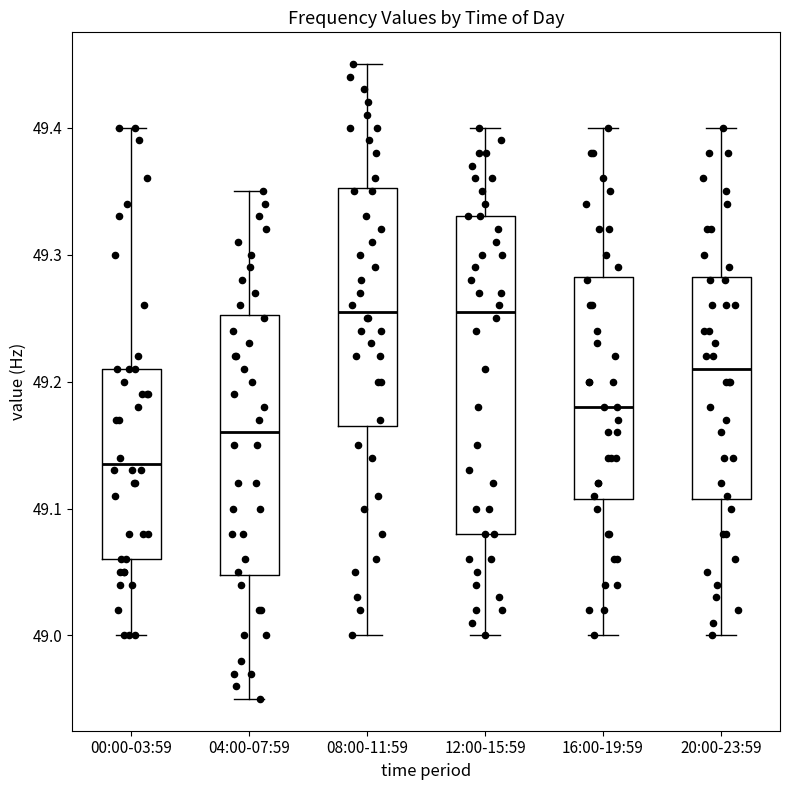

Reading left to right, transcribe this box plot: for each box, give where its median line is, the range the box spans, and where its two whiskers end, as read against the y-axis. The values are not printed on the chart, so give them approximately, as read against the axis.

00:00-03:59: median 49.14, box 49.06 to 49.21, whiskers 49.00 to 49.40
04:00-07:59: median 49.16, box 49.05 to 49.25, whiskers 48.95 to 49.35
08:00-11:59: median 49.26, box 49.17 to 49.35, whiskers 49.00 to 49.45
12:00-15:59: median 49.26, box 49.08 to 49.33, whiskers 49.00 to 49.40
16:00-19:59: median 49.18, box 49.11 to 49.28, whiskers 49.00 to 49.40
20:00-23:59: median 49.21, box 49.11 to 49.28, whiskers 49.00 to 49.40